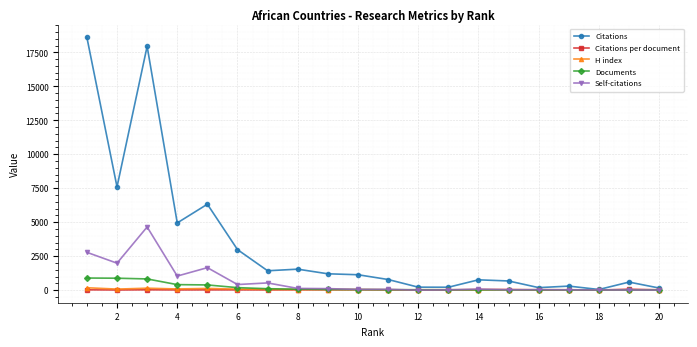

Which series has the widest spread of values?

Citations